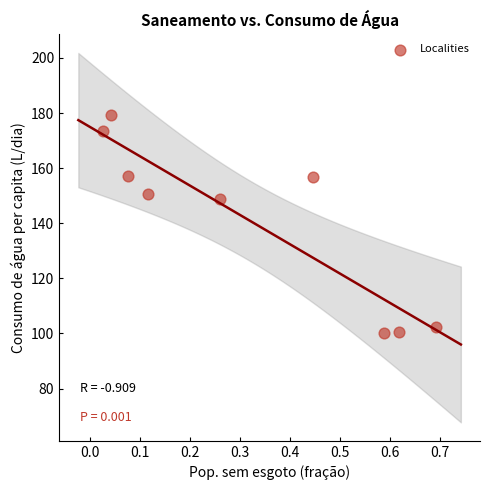

What is the range of X values (max minus min)?

0.7